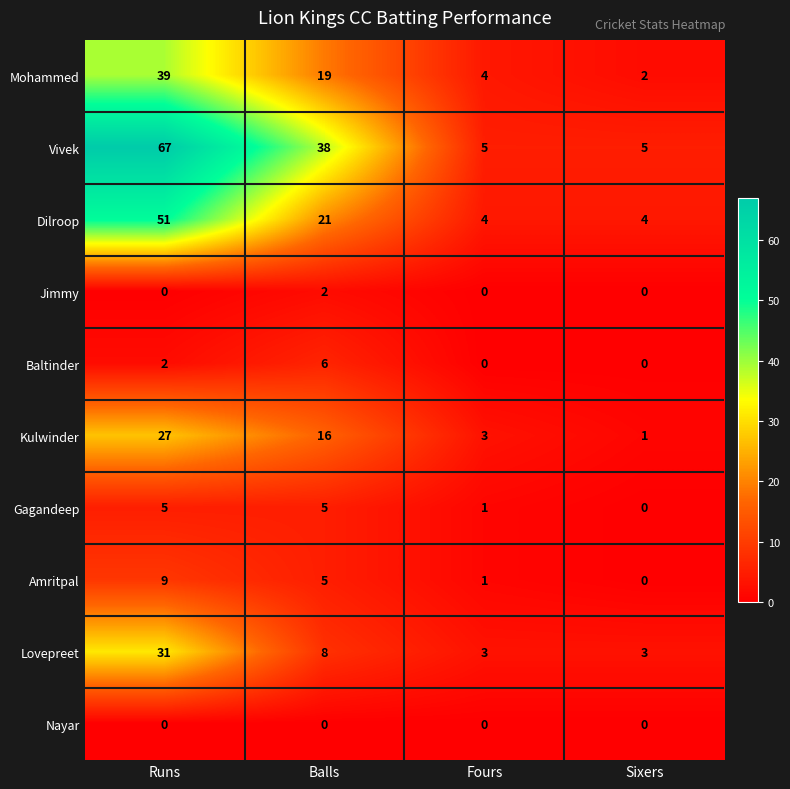

List the series in order of their peak value, lowest first.

Nayar, Jimmy, Gagandeep, Baltinder, Amritpal, Kulwinder, Lovepreet, Mohammed, Dilroop, Vivek